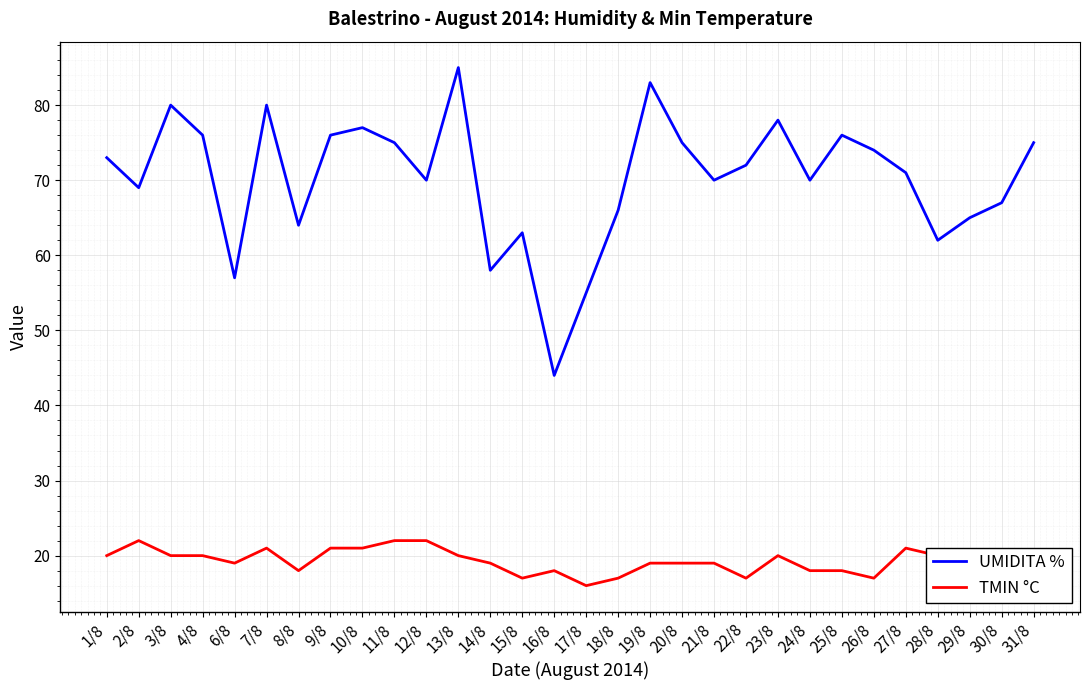

At which label does UMIDITA % first exceed 72?

1/8